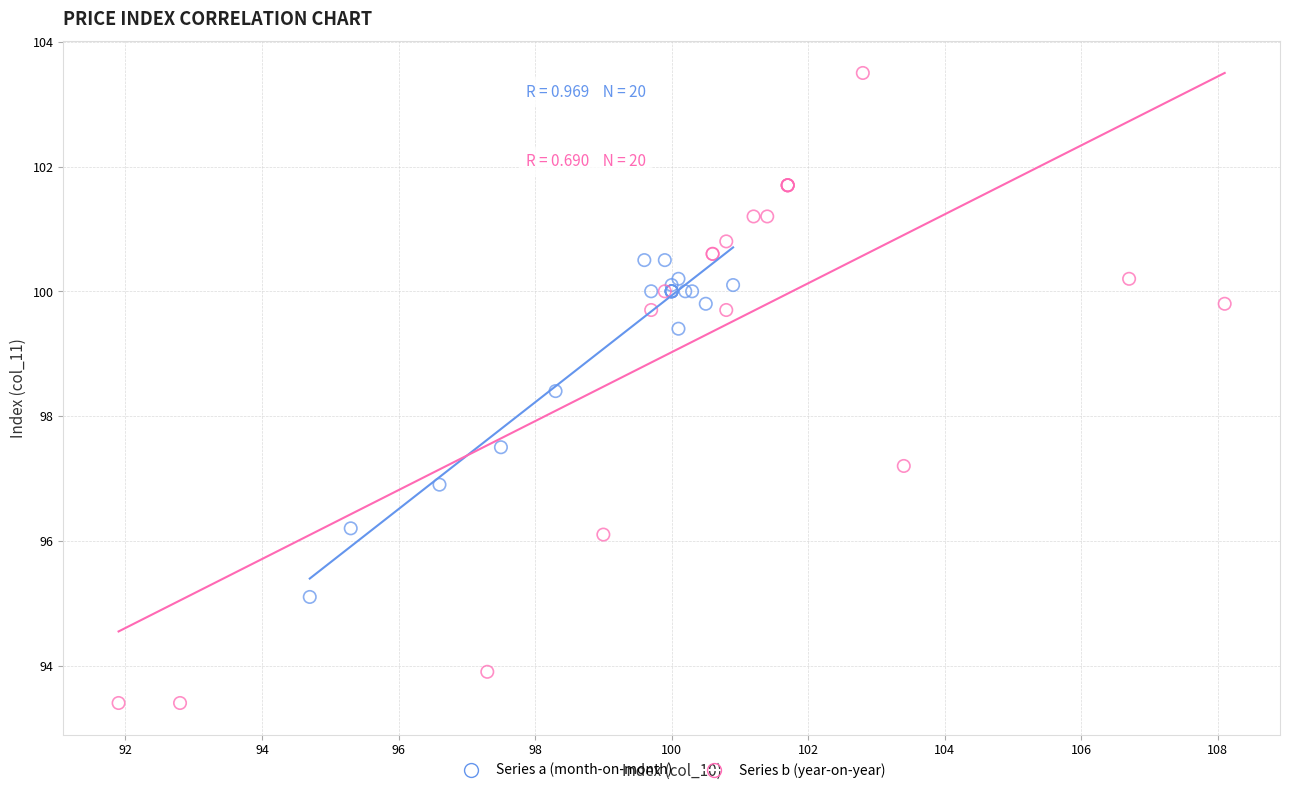

Which series contains the highest Y value?

Series b (year-on-year)